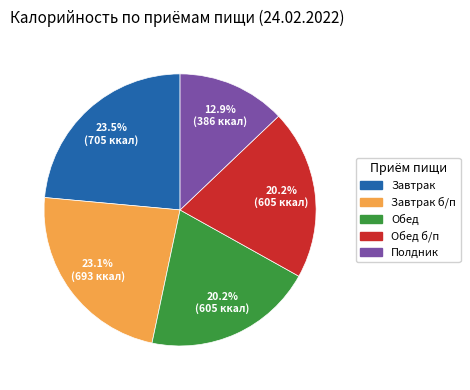

Is there a majority slice in this chart?

No